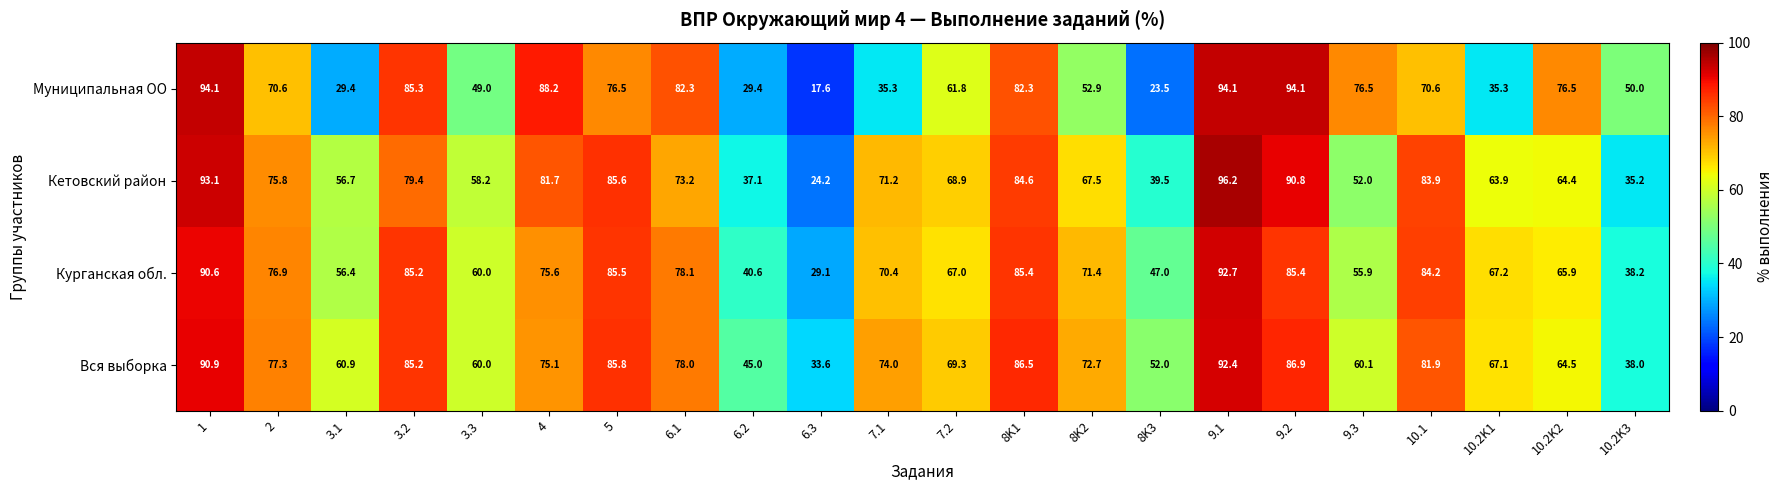

List the series in order of their overall mean, highest first.

Вся выборка, Курганская обл., Кетовский район, Муниципальная ОО